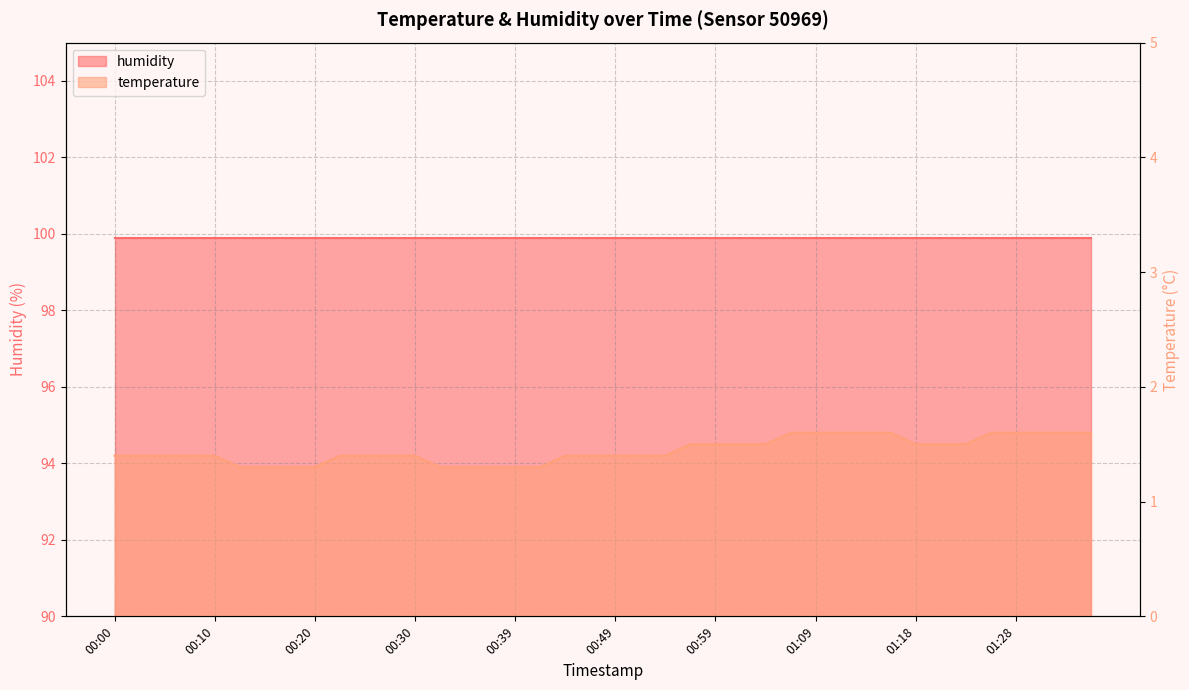

Reading right to left, transcribe all the data shown in this chart.

01:35=1.6	01:33=1.6	01:30=1.6	01:28=1.6	01:26=1.6	01:23=1.5	01:21=1.5	01:18=1.5	01:16=1.6	01:13=1.6	01:11=1.6	01:09=1.6	01:06=1.6	01:04=1.5	01:01=1.5	00:59=1.5	00:56=1.5	00:54=1.4	00:52=1.4	00:49=1.4	00:47=1.4	00:44=1.4	00:42=1.3	00:39=1.3	00:37=1.3	00:35=1.3	00:32=1.3	00:30=1.4	00:27=1.4	00:25=1.4	00:22=1.4	00:20=1.3	00:17=1.3	00:15=1.3	00:13=1.3	00:10=1.4	00:07=1.4	00:05=1.4	00:02=1.4	00:00=1.4